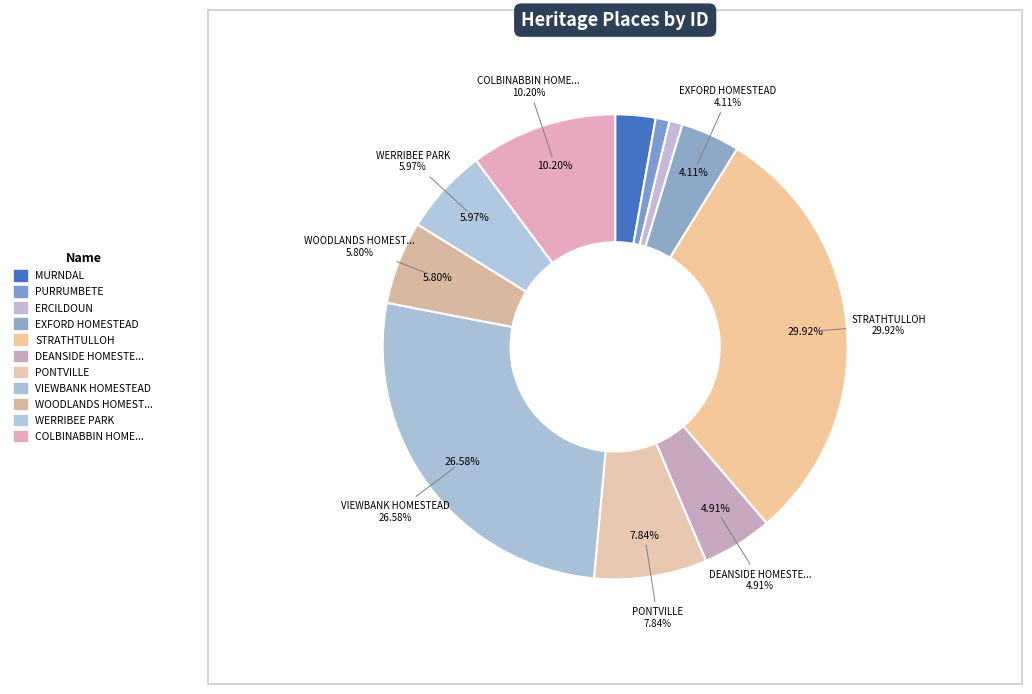

To the nearest percent, what portion does WERRIBEE PARK represent?

6%